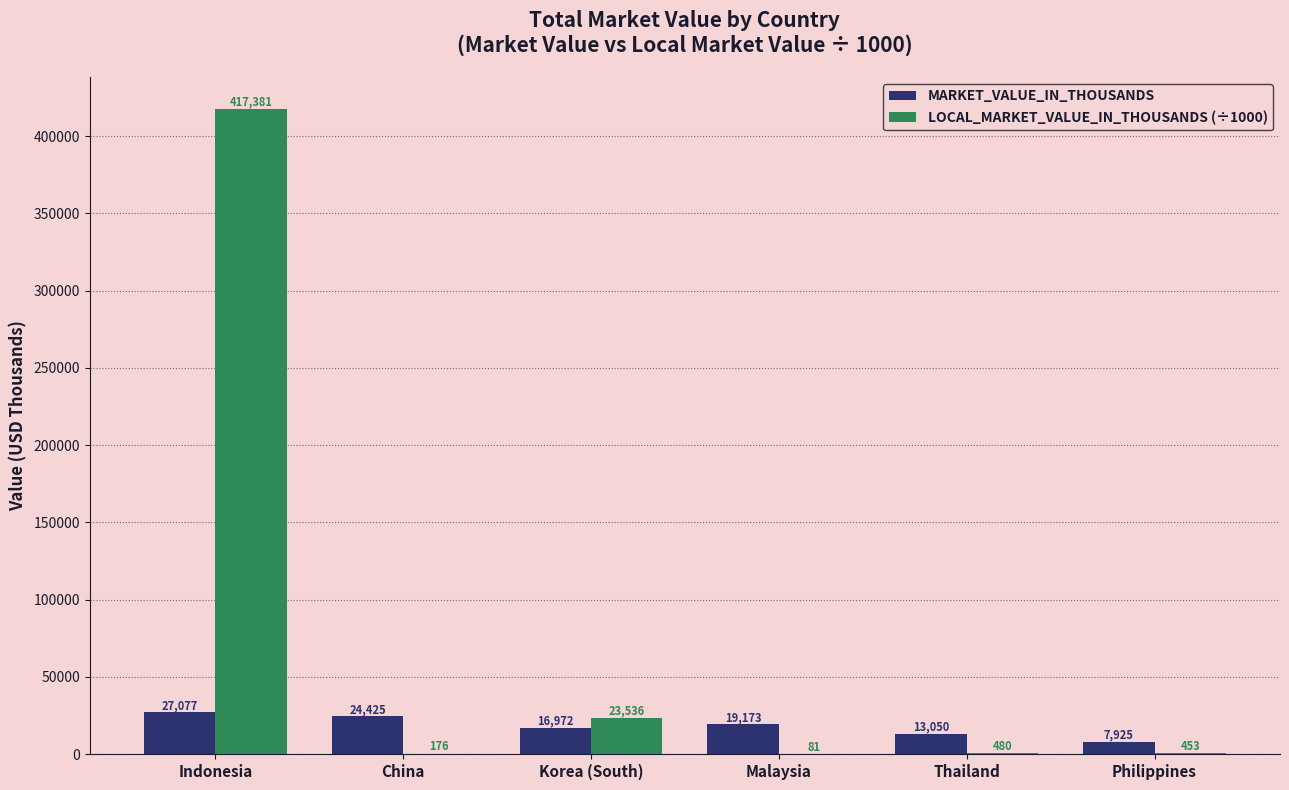

Which series changed the most between China and Philippines?

MARKET_VALUE_IN_THOUSANDS